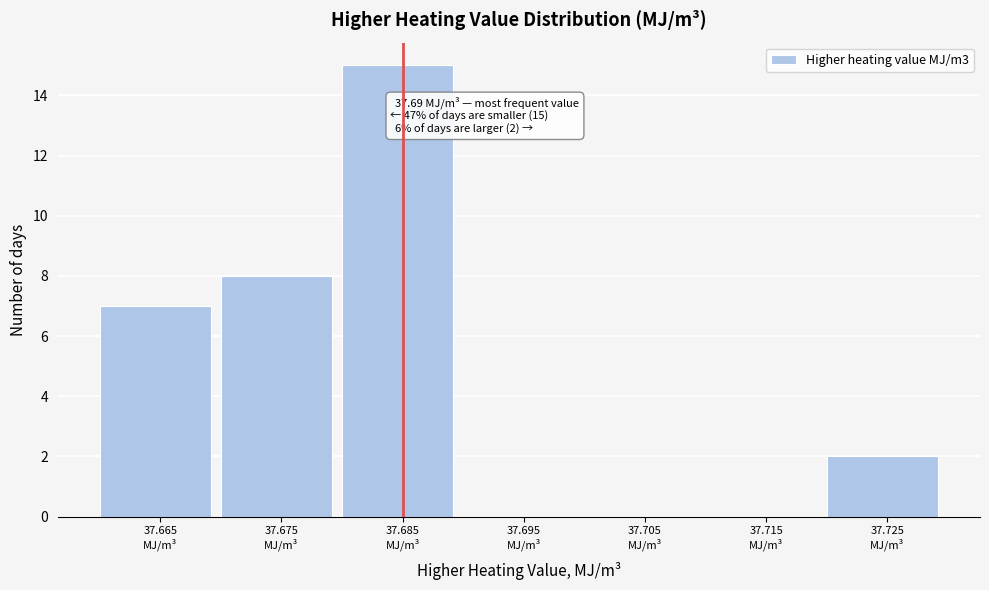

What is the maximum value shown in the chart?

15